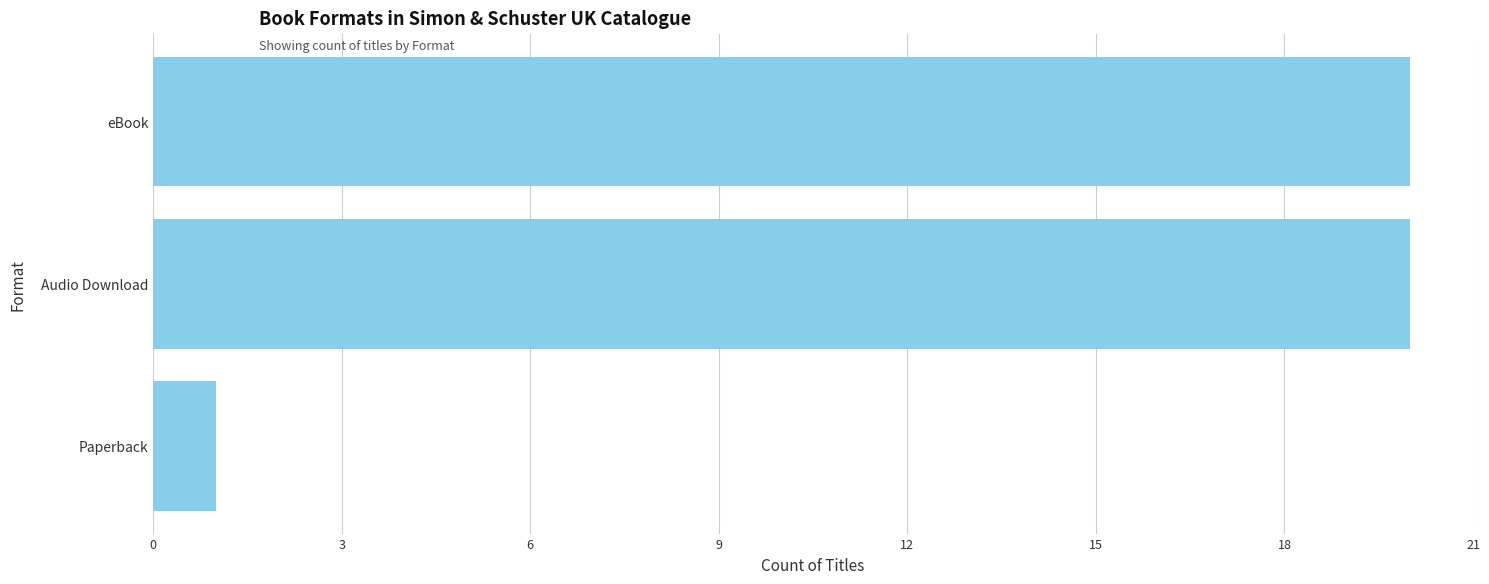

Reading bottom to top, list all the values displayed in this chart.

Paperback=1	Audio Download=20	eBook=20